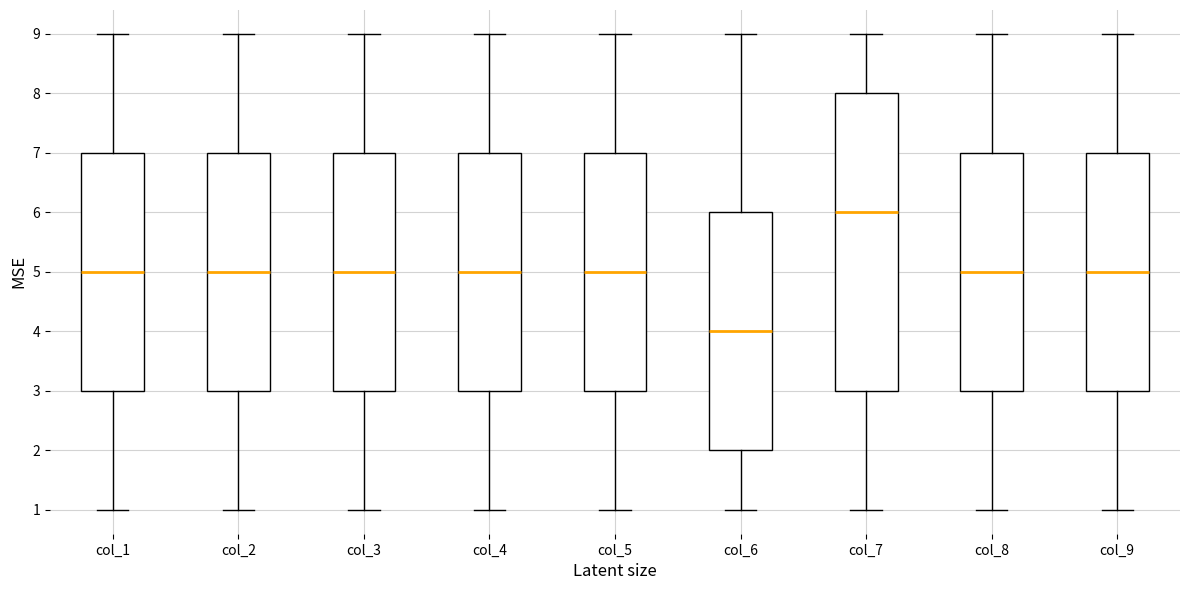

Reading left to right, read every box against the y-axis: the position of its median line, the range the box covers, and the ends of its whiskers. The values are not printed on the chart, so give them approximately, as read against the axis.

col_1: median 5, box 3 to 7, whiskers 1 to 9
col_2: median 5, box 3 to 7, whiskers 1 to 9
col_3: median 5, box 3 to 7, whiskers 1 to 9
col_4: median 5, box 3 to 7, whiskers 1 to 9
col_5: median 5, box 3 to 7, whiskers 1 to 9
col_6: median 4, box 2 to 6, whiskers 1 to 9
col_7: median 6, box 3 to 8, whiskers 1 to 9
col_8: median 5, box 3 to 7, whiskers 1 to 9
col_9: median 5, box 3 to 7, whiskers 1 to 9